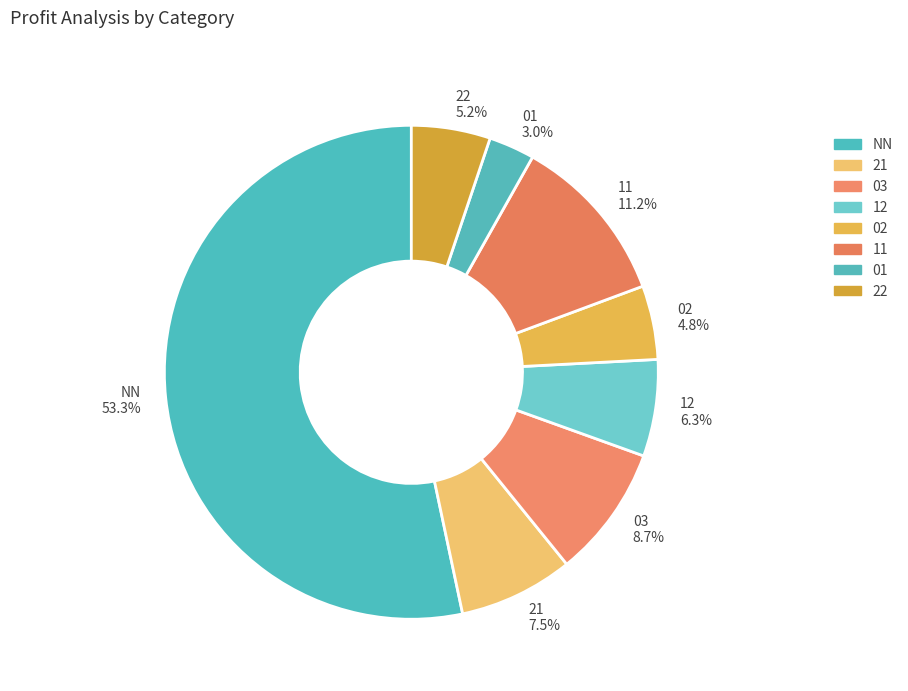

What is the ratio of the value at 03 to the value at 12?

1.4